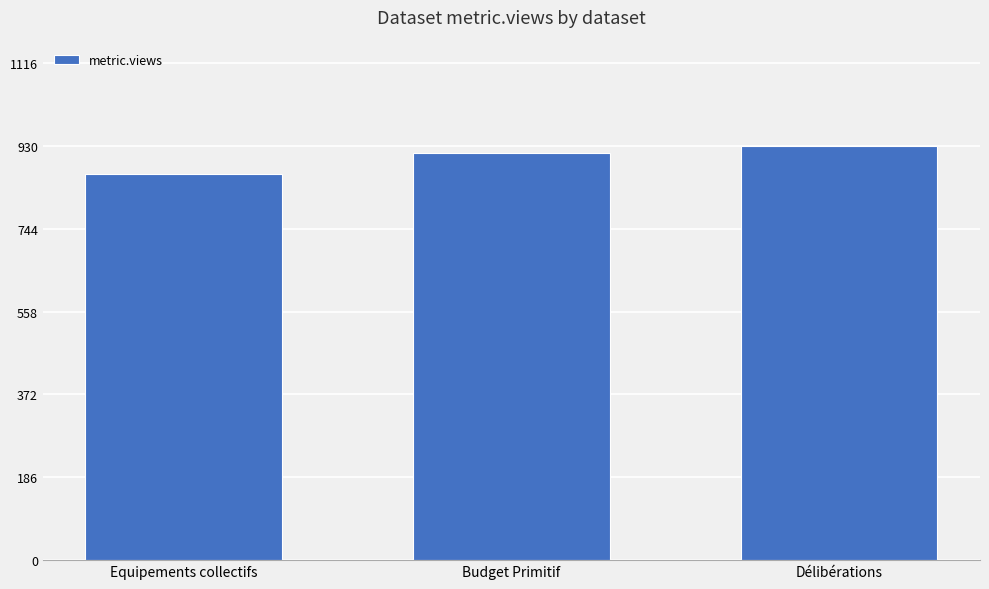

What is the greatest value displayed?

930